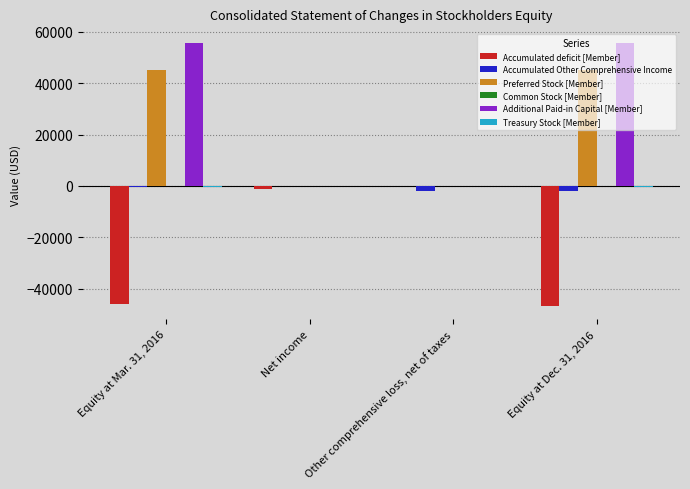

What is the maximum value shown in the chart?

55470